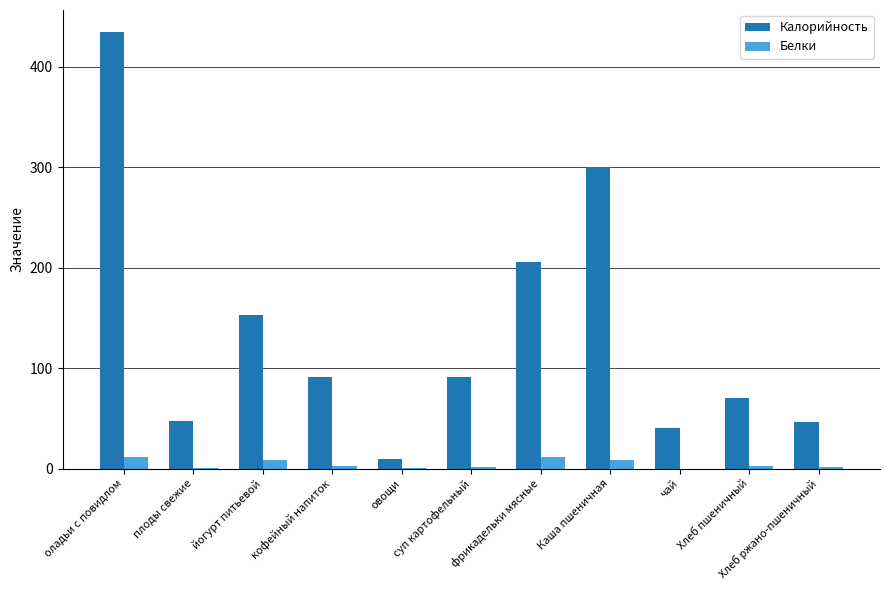

Which series has the widest spread of values?

Калорийность